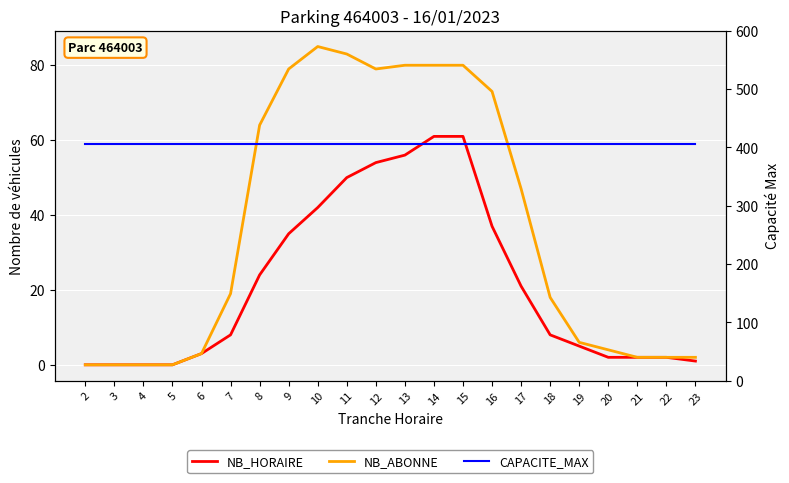

Is this an area chart (filled region under the line)?

No